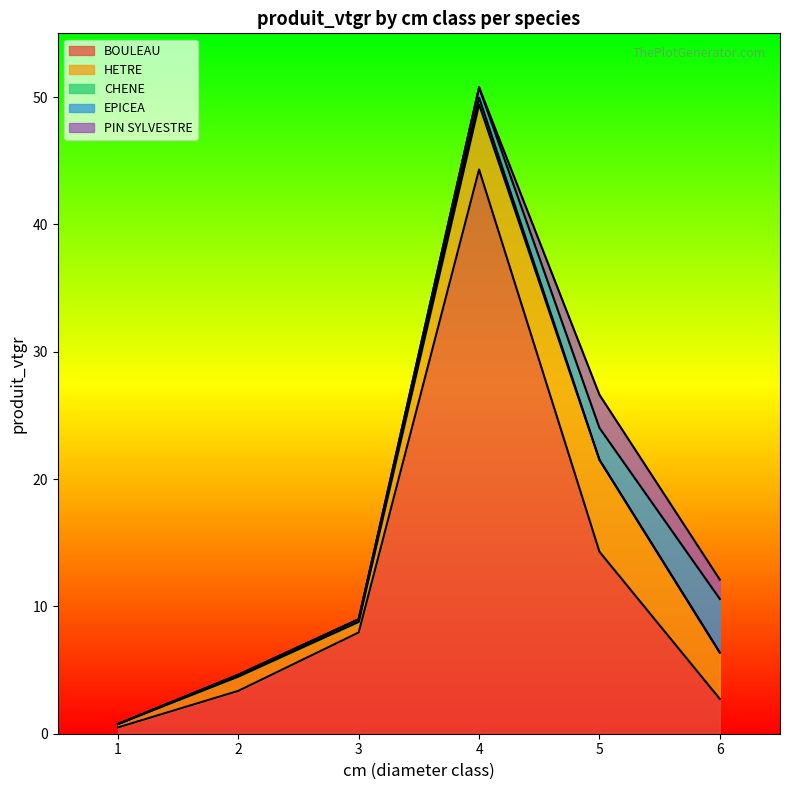

What is the average value of the HETRE series?

3.0